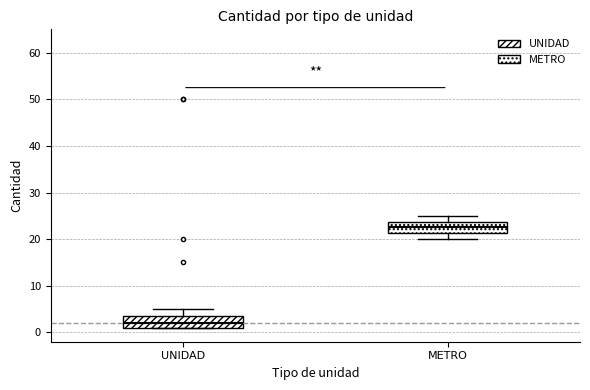

Which box's median line is the lowest?

UNIDAD